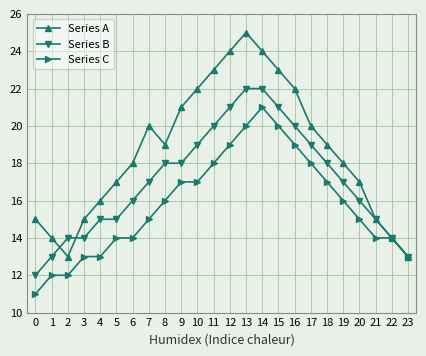

What is the difference between the highest and lowest values at 11?

5